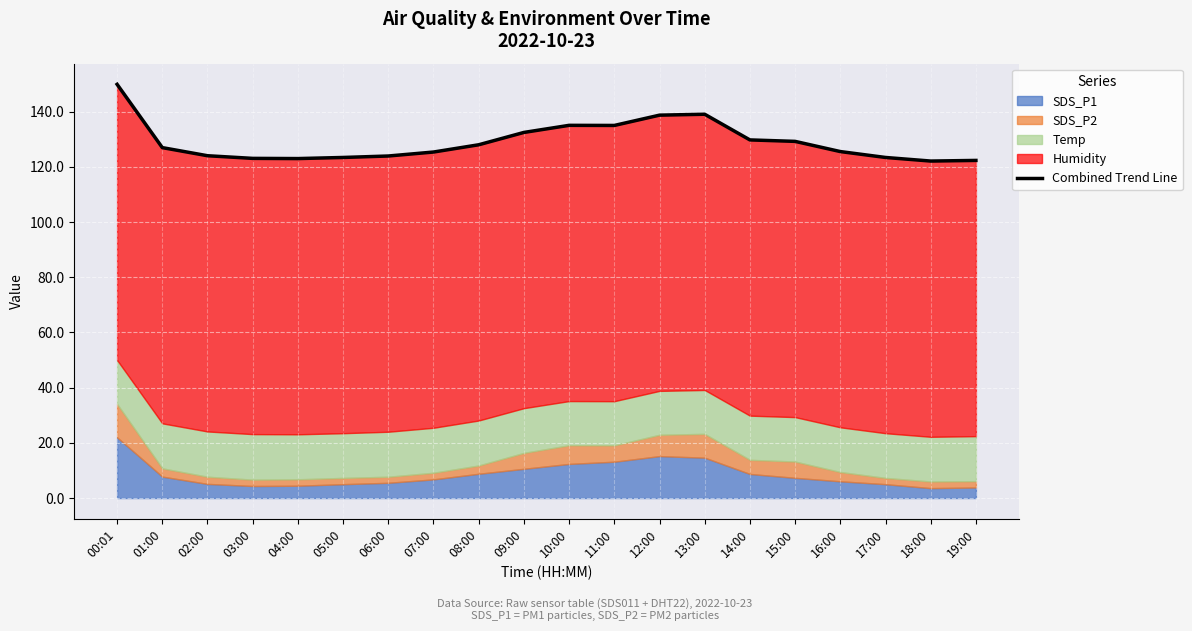

Does the chart display data point markers on the line(s)?

No